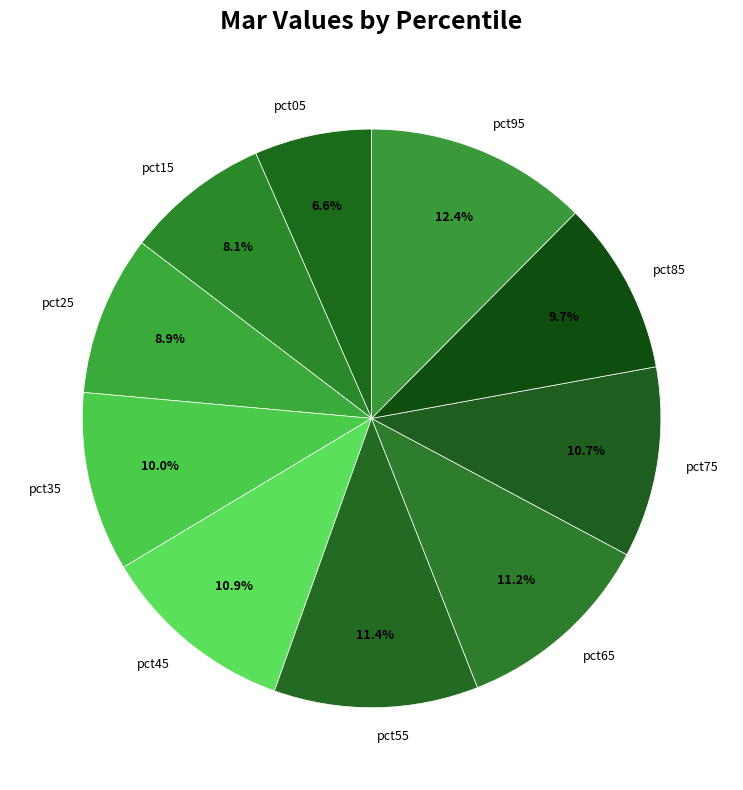

How many segments does this pie chart have?

10